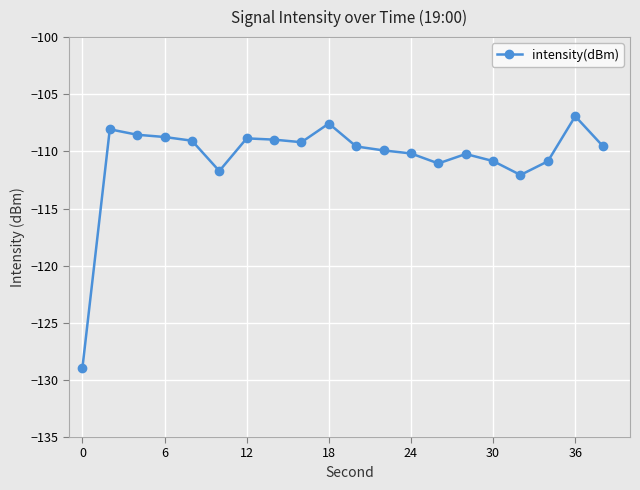

What is the value of the 17th point from the left?

-112.1